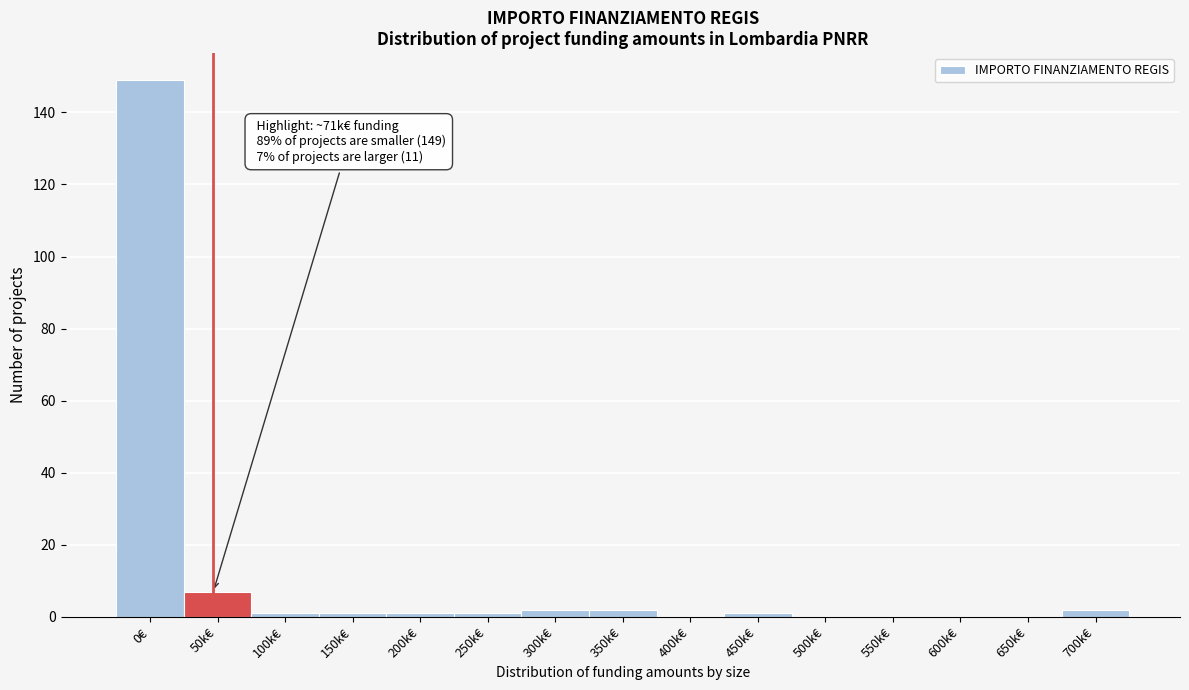

Reading right to left, list all the values displayed in this chart.

700k€=2	650k€=0	600k€=0	550k€=0	500k€=0	450k€=1	400k€=0	350k€=2	300k€=2	250k€=1	200k€=1	150k€=1	100k€=1	50k€=7	0€=149